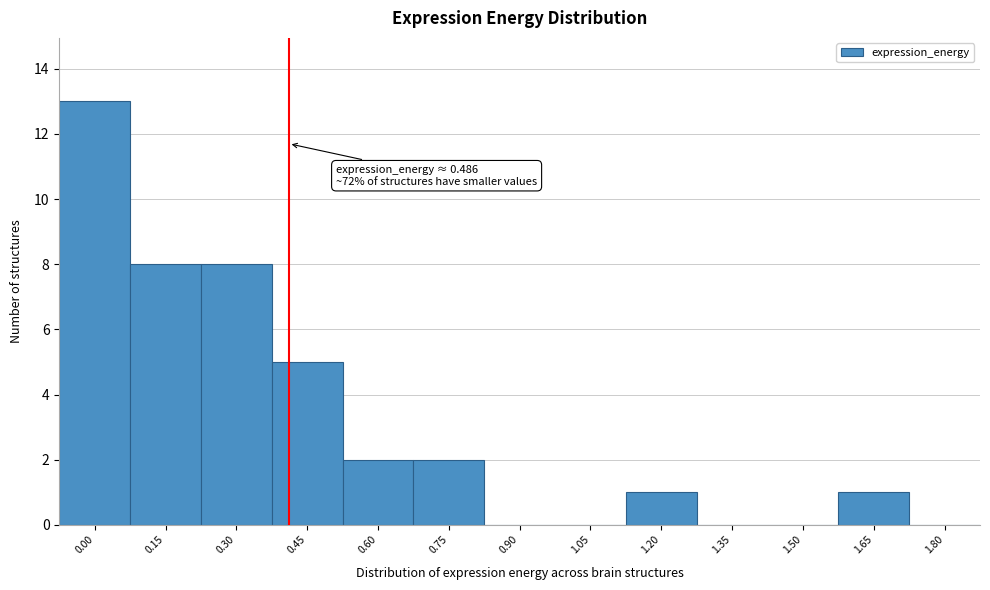

Reading right to left, extract all data points from this chart.

1.80=0	1.65=1	1.50=0	1.35=0	1.20=1	1.05=0	0.90=0	0.75=2	0.60=2	0.45=5	0.30=8	0.15=8	0.00=13